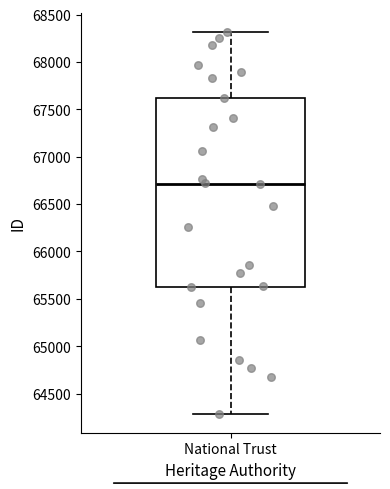

Read this box plot against the y-axis: the position of the median line, the range covered by the box, and the ends of both whiskers. The values are not printed on the chart, so give them approximately, as read against the axis.

median 66700, box 65650 to 67600, whiskers 64300 to 68300